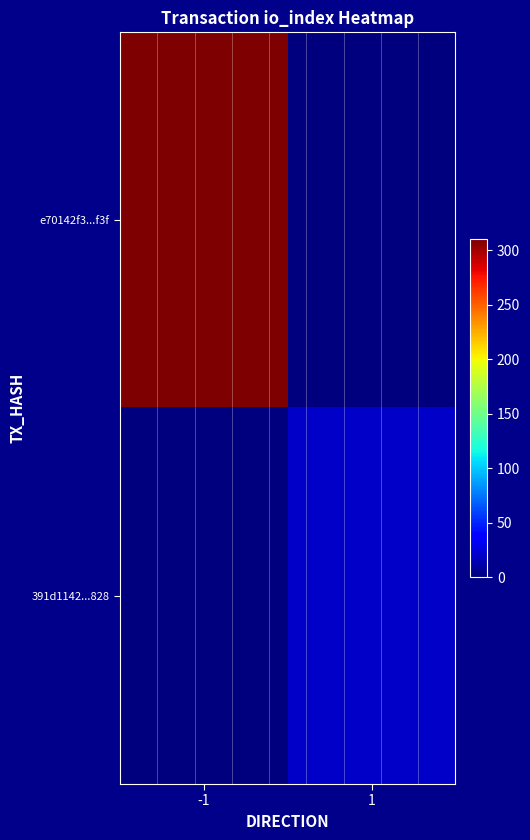

How many data points does each series have?

2